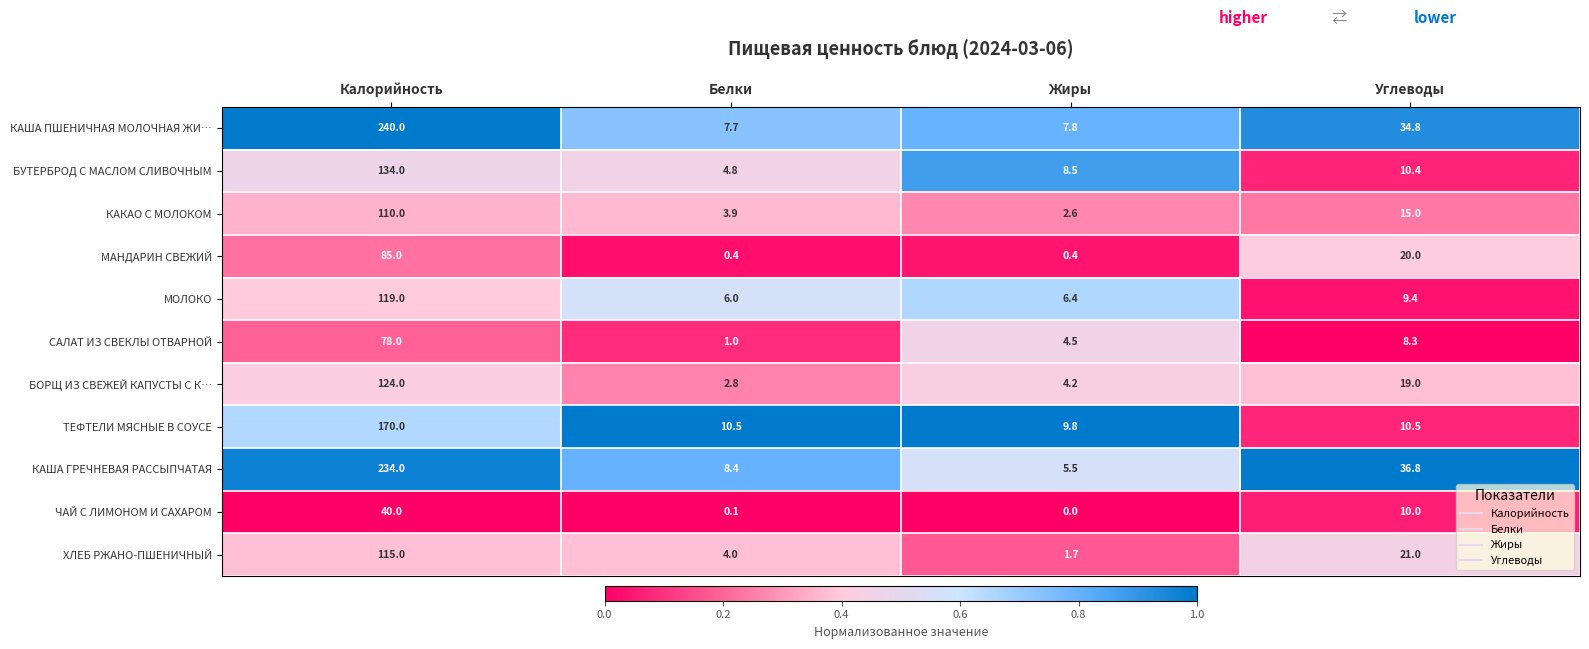

Which series changed the most between Калорийность and Углеводы?

КАША ПШЕНИЧНАЯ МОЛОЧНАЯ ЖИ…